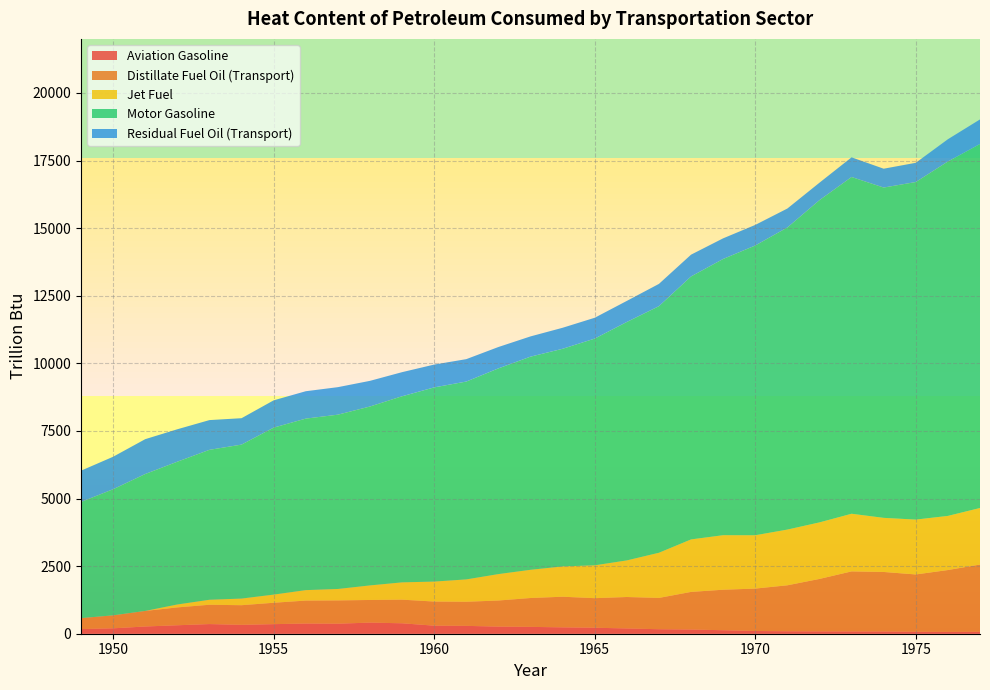

Reading right to left, extract all data points from this chart.

Aviation Gasoline: 70.3	67.5	71.0	81.9	83.4	85.4	90.3	100.5	129.0	154.6	166.1	194.1	221.6	235.0	253.2	262.9	290.4	297.9	385.8	411.3	370.6	376.6	354.1	328.0	357.0	313.0	267.3	199.5	171.6
Distillate Fuel Oil (Transport): 2488.7	2288.2	2121.0	2202.3	2222.0	1941.1	1700.6	1568.9	1498.5	1392.0	1157.9	1163.7	1093.3	1133.4	1067.4	965.3	891.6	891.9	873.8	836.7	861.5	849.4	791.3	726.7	714.5	660.7	575.4	480.2	405.0
Jet Fuel: 2090.4	2002.0	2029.1	2001.1	2131.2	2090.8	2060.8	1972.7	2016.8	1941.1	1670.2	1353.7	1214.5	1120.8	1043.7	976.9	826.8	738.5	640.0	538.7	423.1	386.4	301.4	245.5	184.7	107.8	0.0	0.0	0.0
Motor Gasoline: 13463.5	13107.3	12485.3	12216.5	12455.0	11918.3	11173.2	10716.5	10216.4	9726.1	9120.2	8818.8	8386.4	8049.6	7883.5	7608.9	7318.0	7182.5	6882.6	6616.7	6446.3	6343.4	6175.3	5694.4	5545.1	5280.9	5064.2	4664.3	4297.7
Residual Fuel Oil (Transport): 908.5	823.8	711.1	696.7	727.3	645.3	700.8	760.9	762.9	805.6	824.1	779.3	770.3	777.0	748.6	790.0	828.6	843.9	891.8	949.2	1017.8	1012.8	1009.4	976.4	1100.0	1199.5	1288.9	1201.5	1156.0